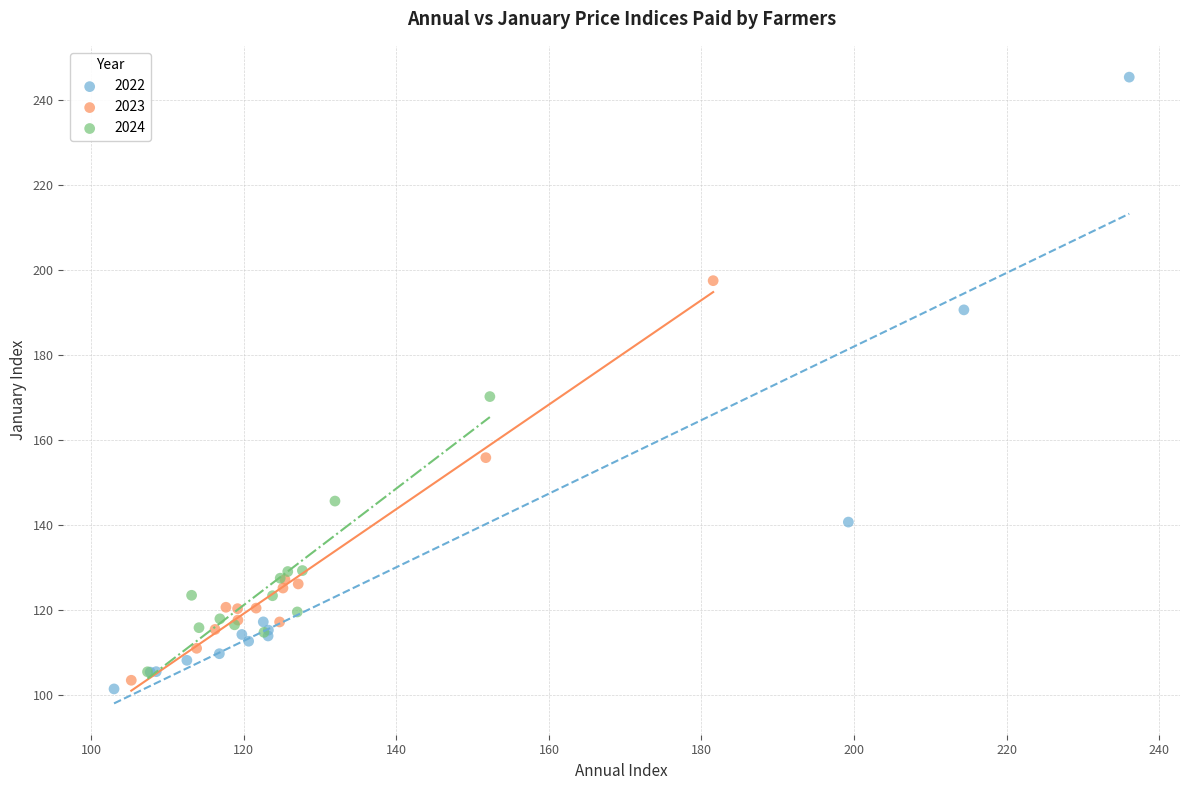

Which series has the widest spread of Y values?

2022